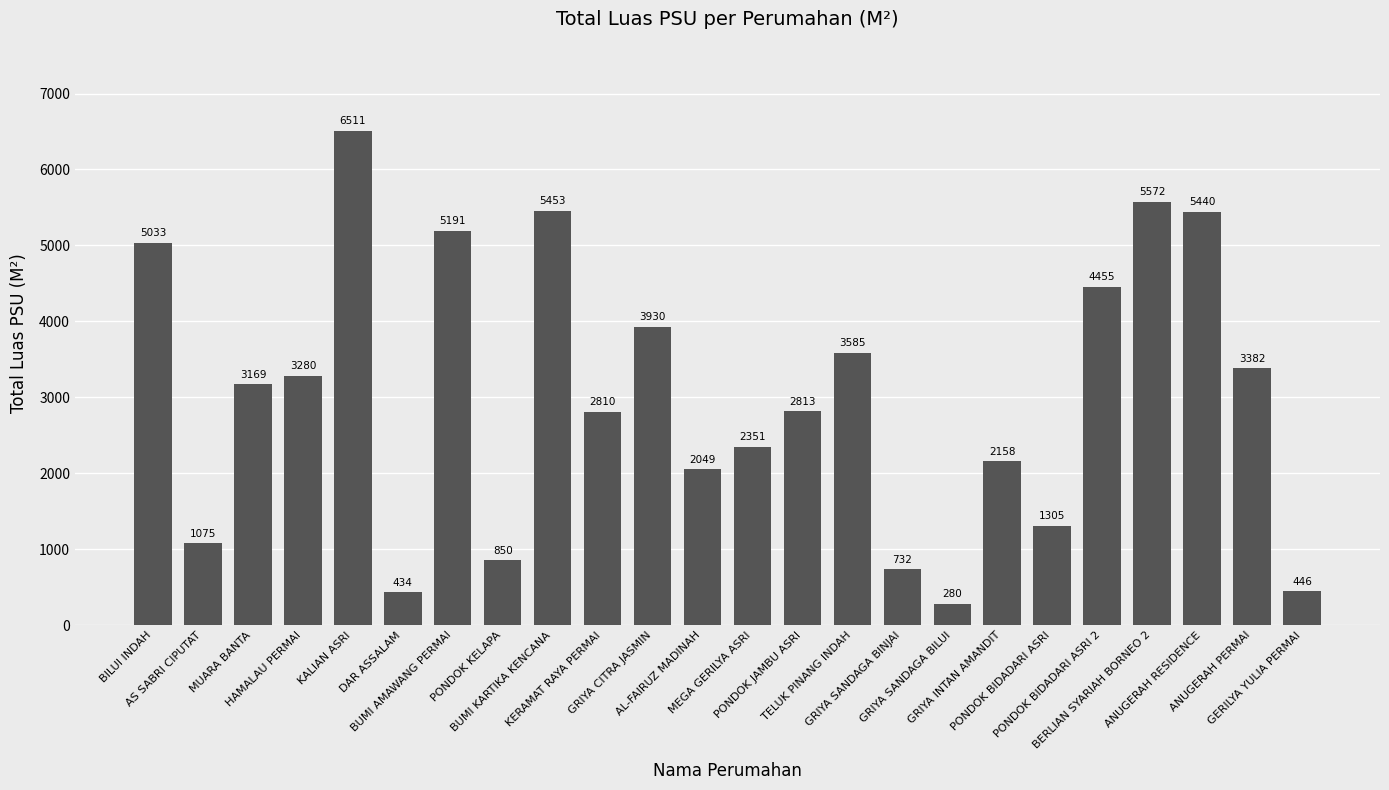

Between KALIAN ASRI and ANUGERAH RESIDENCE, which is larger?

KALIAN ASRI